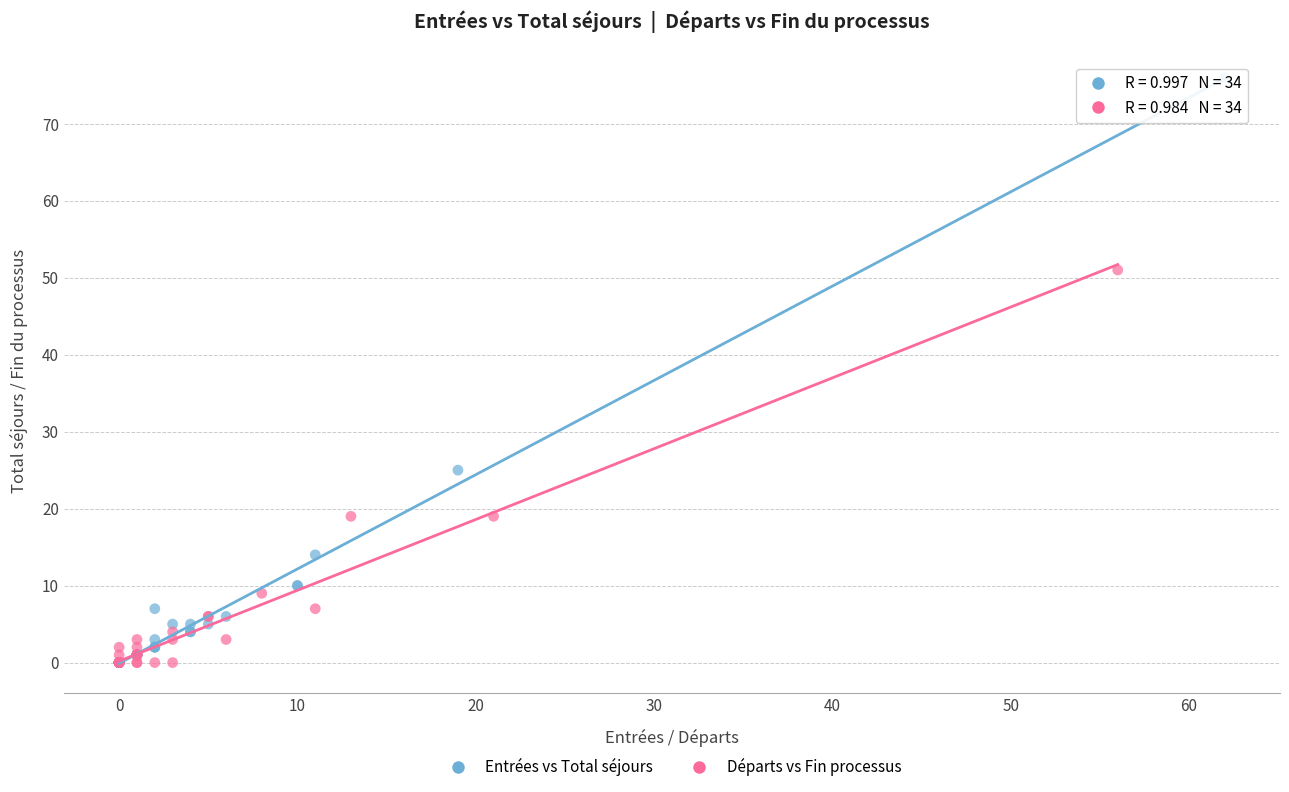

Which series contains the highest Y value?

Entrées vs Total séjours